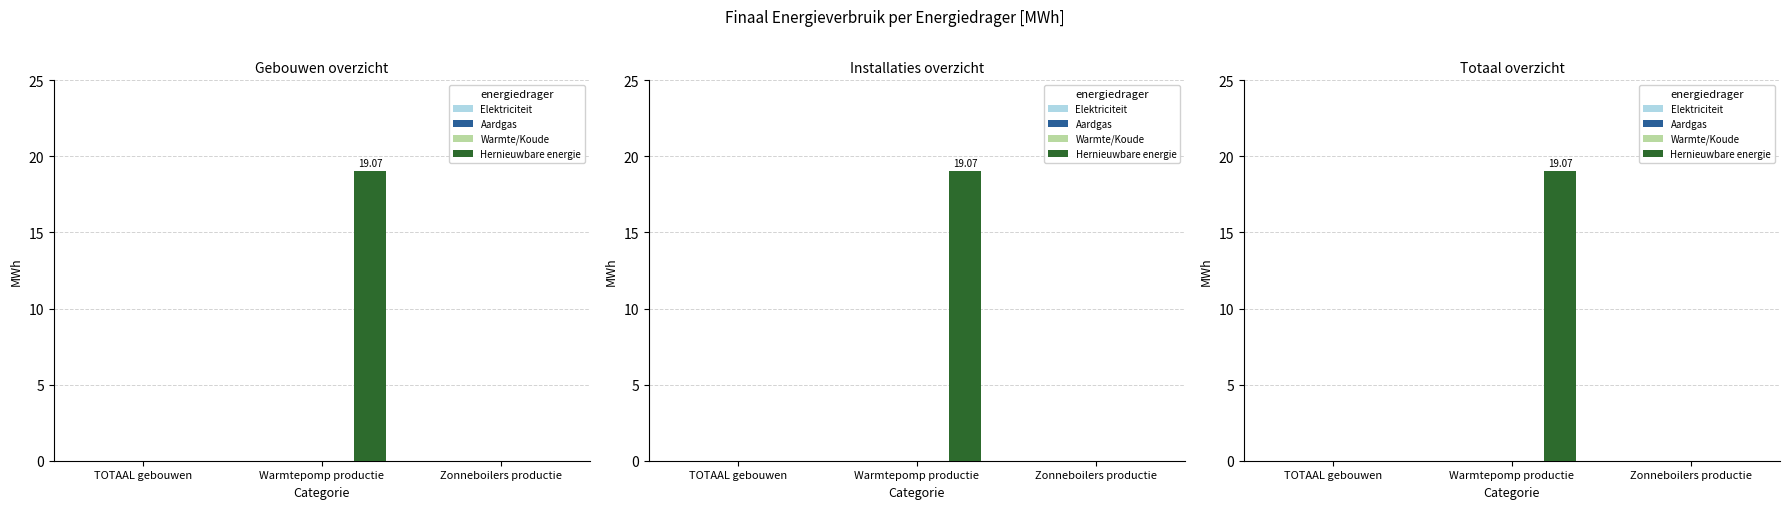

How many values in the Hernieuwbare energie series exceed 0?

1